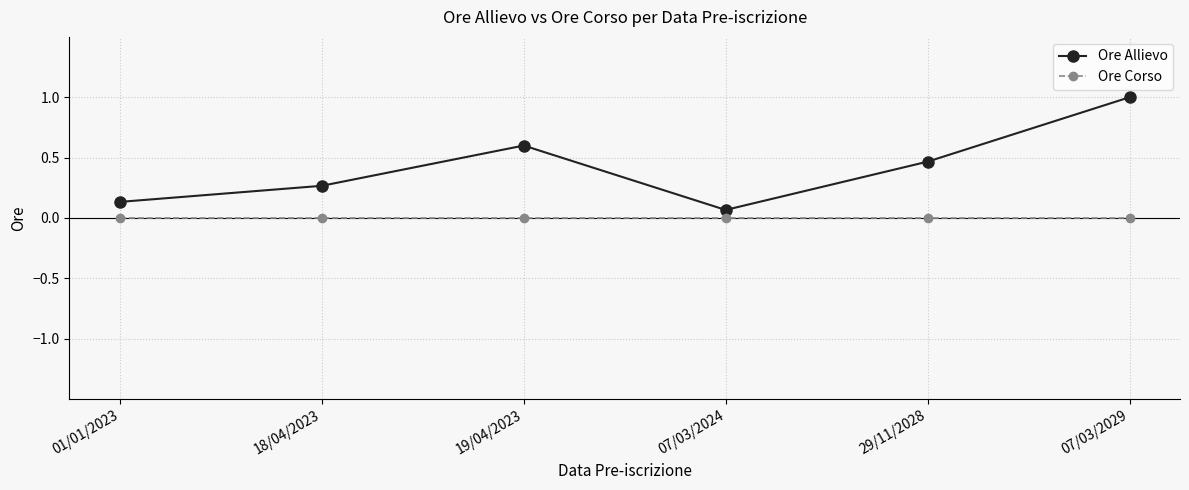

List the series in order of their overall mean, highest first.

Ore Allievo, Ore Corso